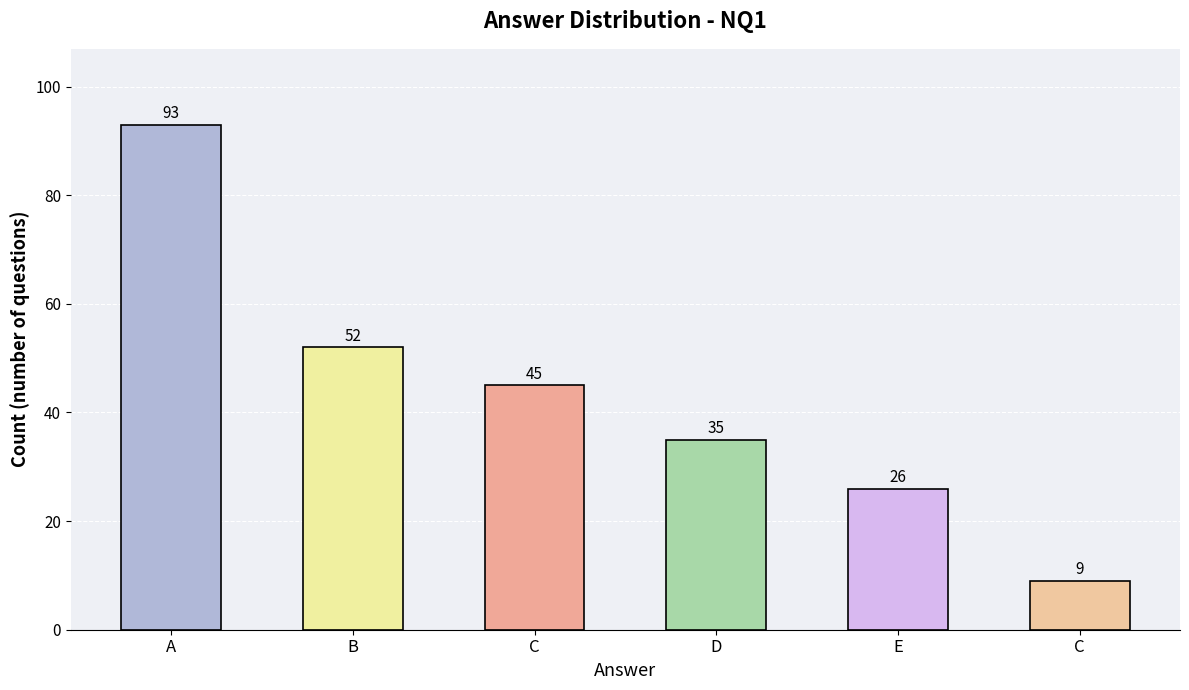

What is the sum of the values at E and D?

61